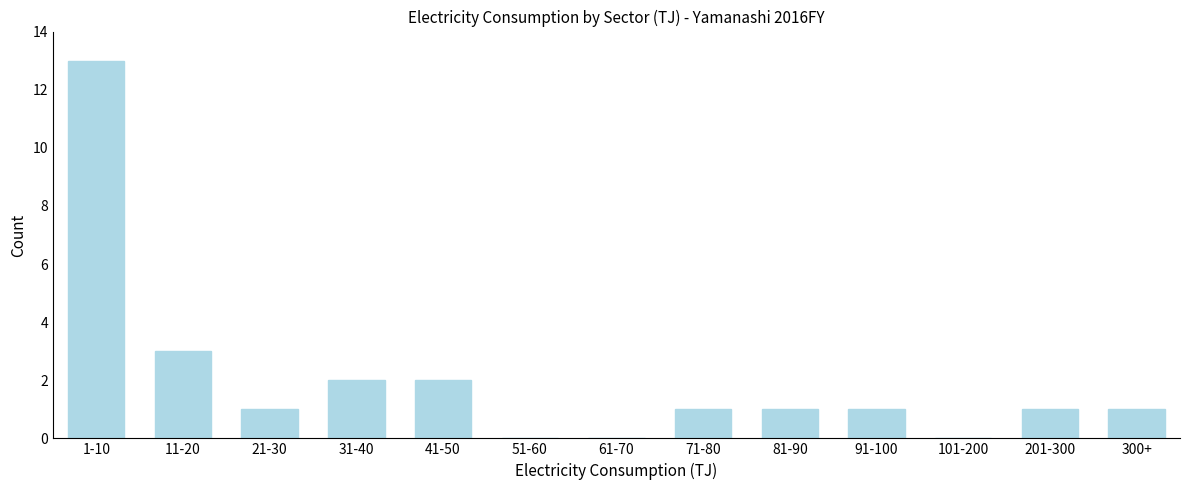

Reading left to right, transcribe all the data shown in this chart.

1-10=13	11-20=3	21-30=1	31-40=2	41-50=2	51-60=0	61-70=0	71-80=1	81-90=1	91-100=1	101-200=0	201-300=1	300+=1